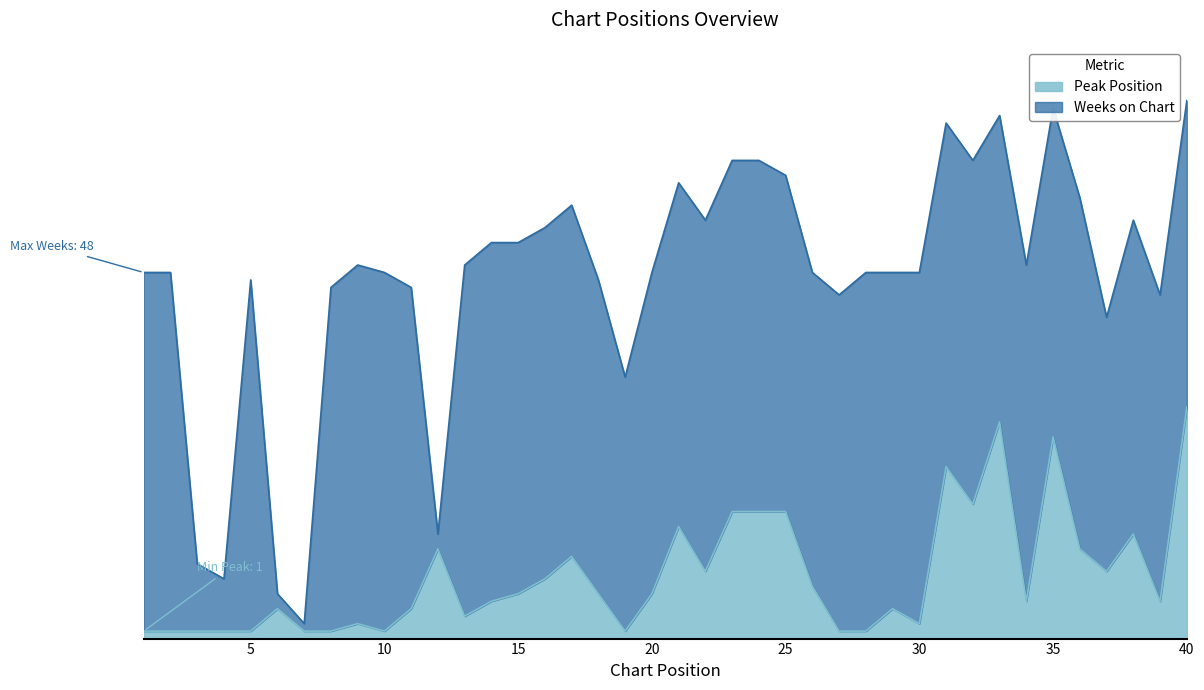

How many points are lower than both their immediate neighbors (excluding endpoints)?

9